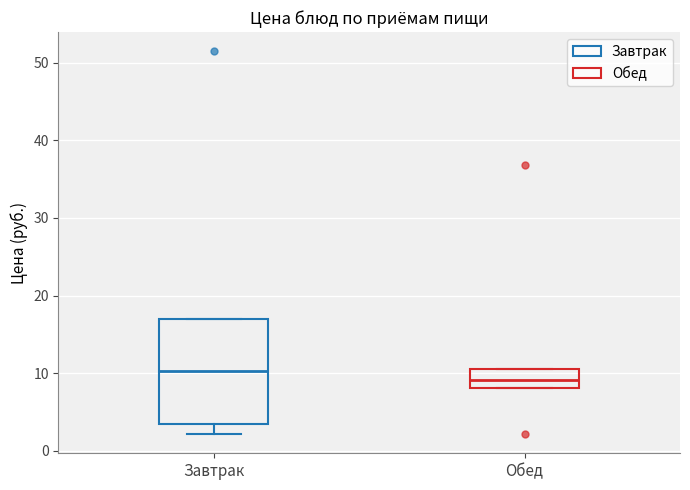

Which box's median line is the lowest?

Обед